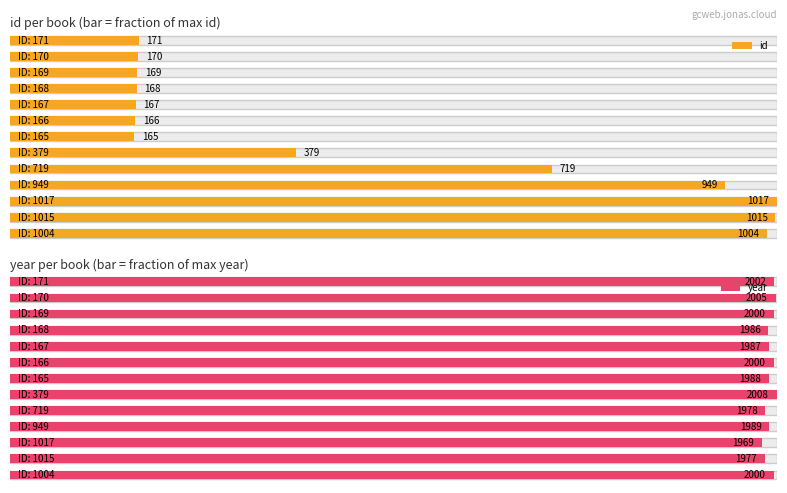

What is the lowest value of the id series?

165